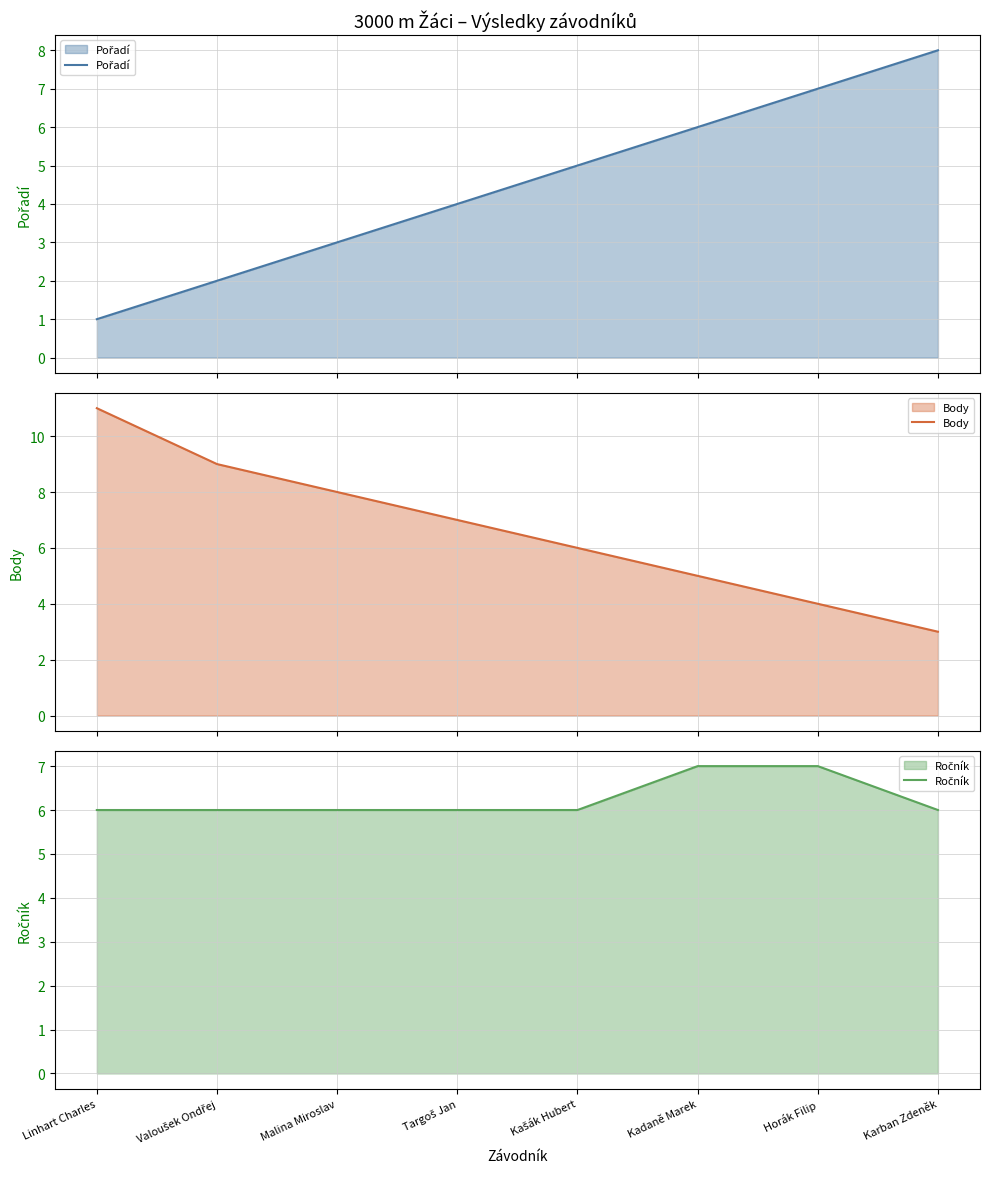

What are all the series names shown in the legend?

Pořadí, Body, Ročník